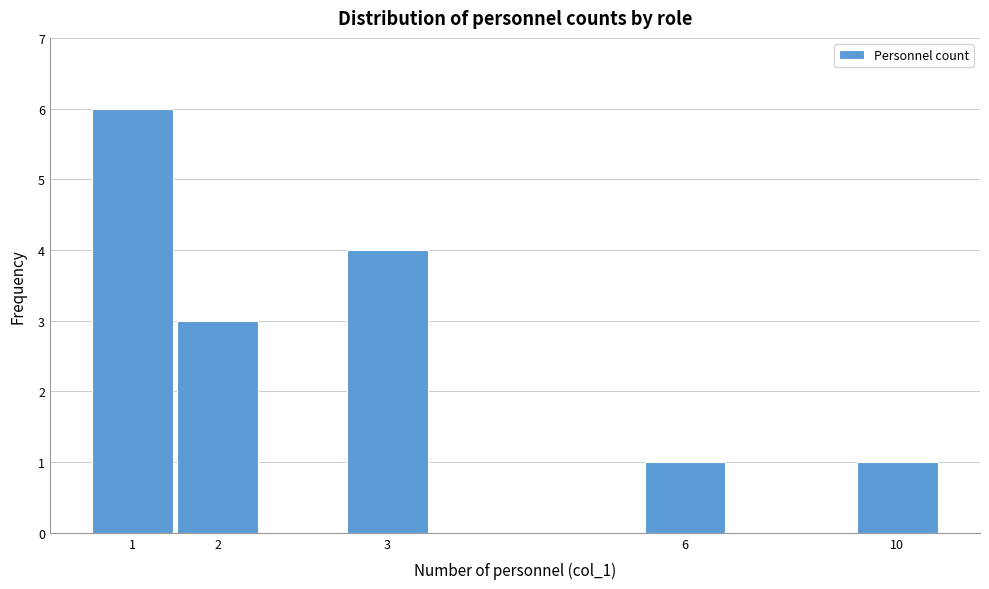

Reading right to left, list all the values displayed in this chart.

1	1	4	3	6